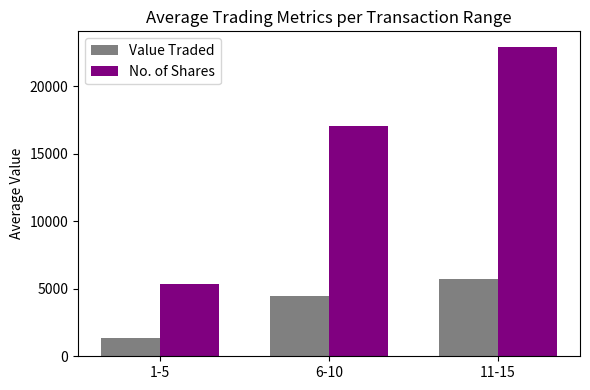

Reading left to right, extract all data points from this chart.

Value Traded: 1-5=1349.4	6-10=4481.0	11-15=5729.0
No. of Shares: 1-5=5361.9	6-10=17021.8	11-15=22914.0